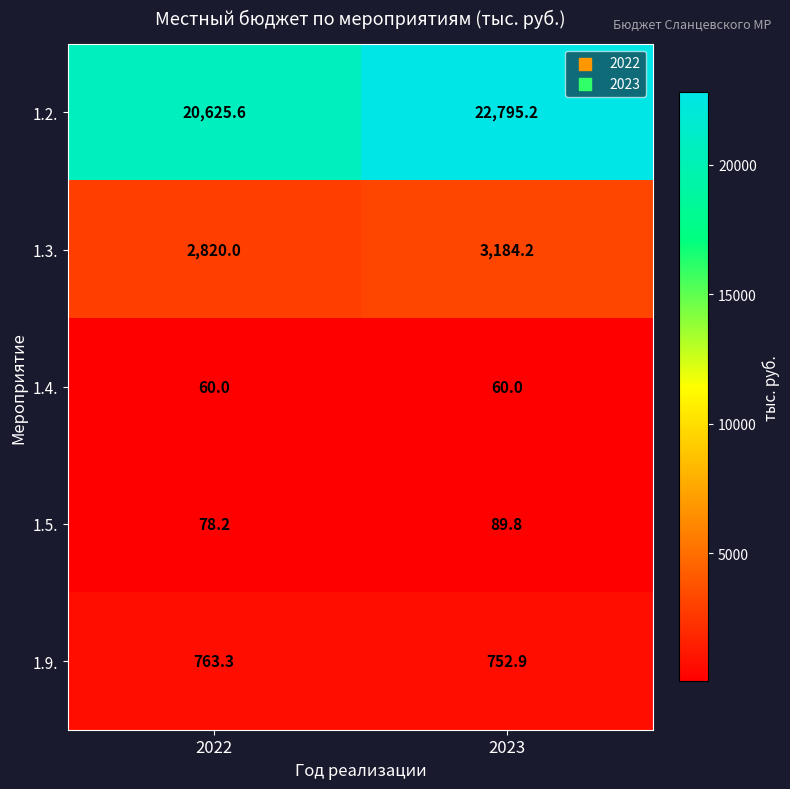

What is the difference between the highest and lowest values at 2022?

20565.6